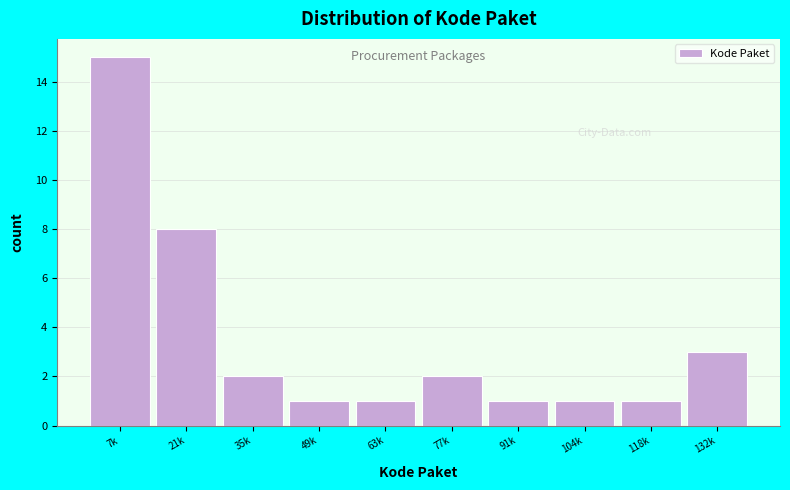

Reading left to right, extract all data points from this chart.

7k=15	21k=8	35k=2	49k=1	63k=1	77k=2	91k=1	104k=1	118k=1	132k=3